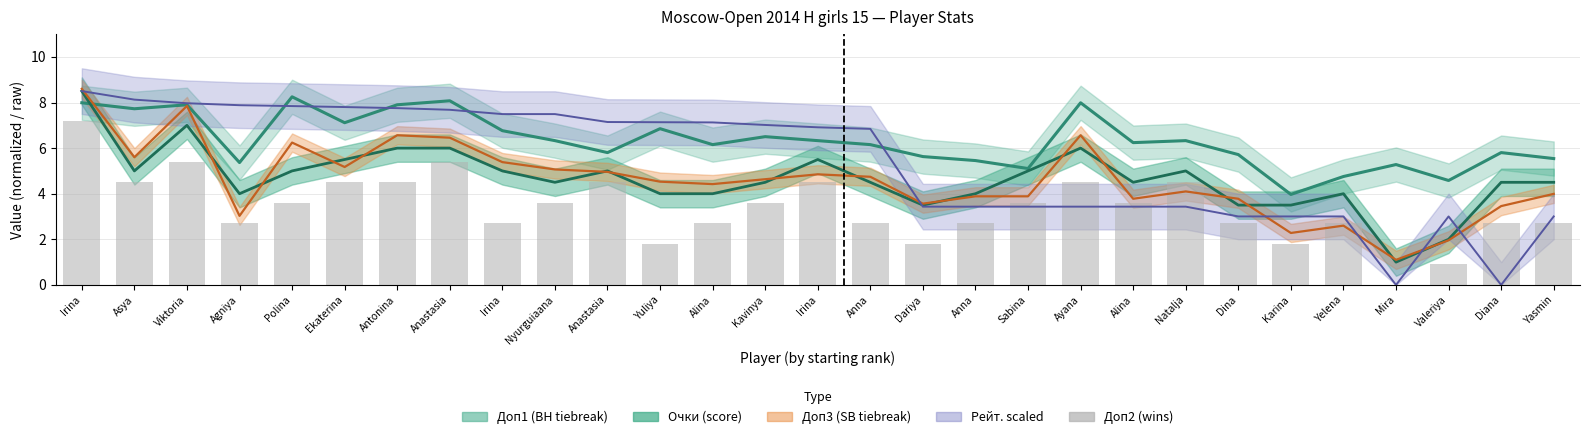

Which label corresponds to the smallest value in the chart?

Mira